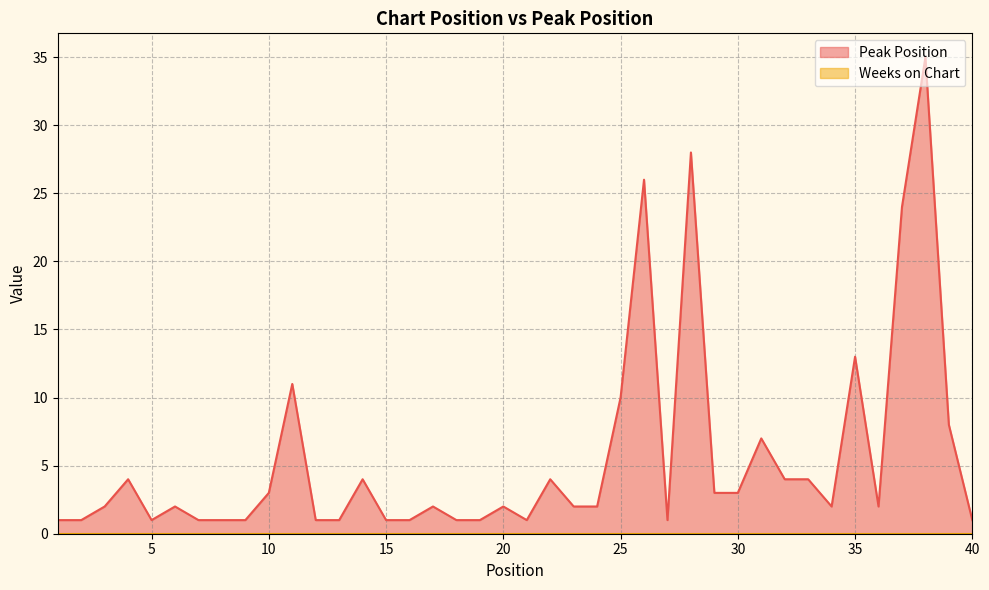

Which has a higher value, 15 or 9?

15